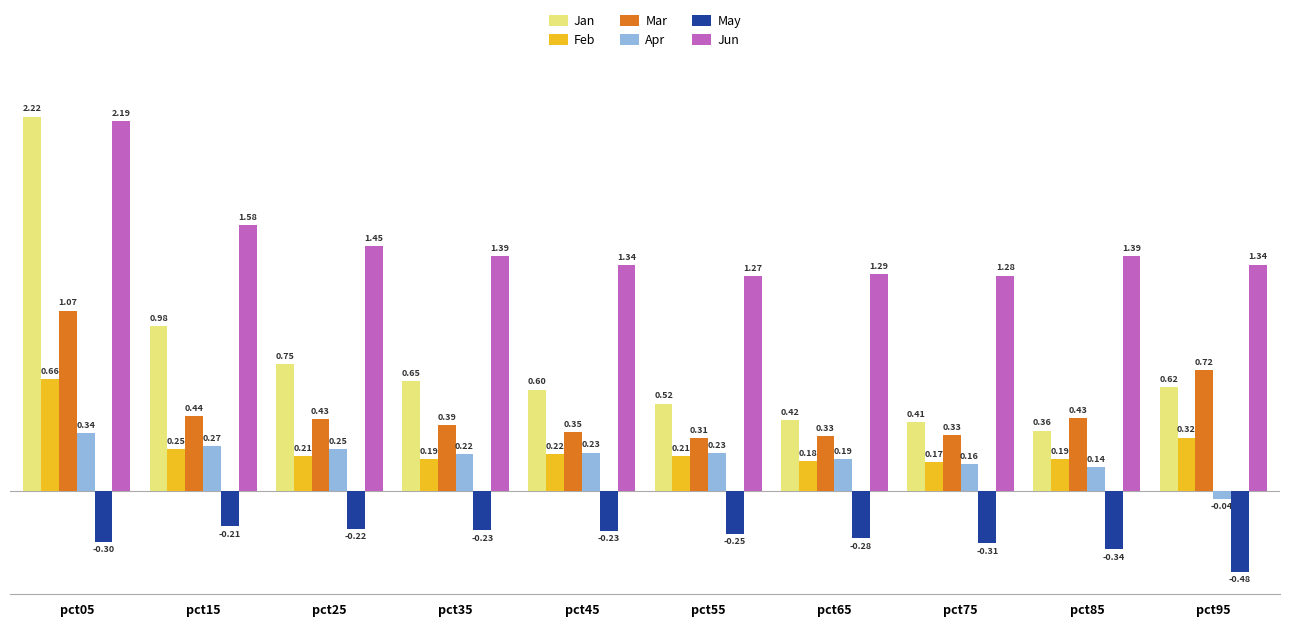

Which series has the largest range (max minus min)?

Jan